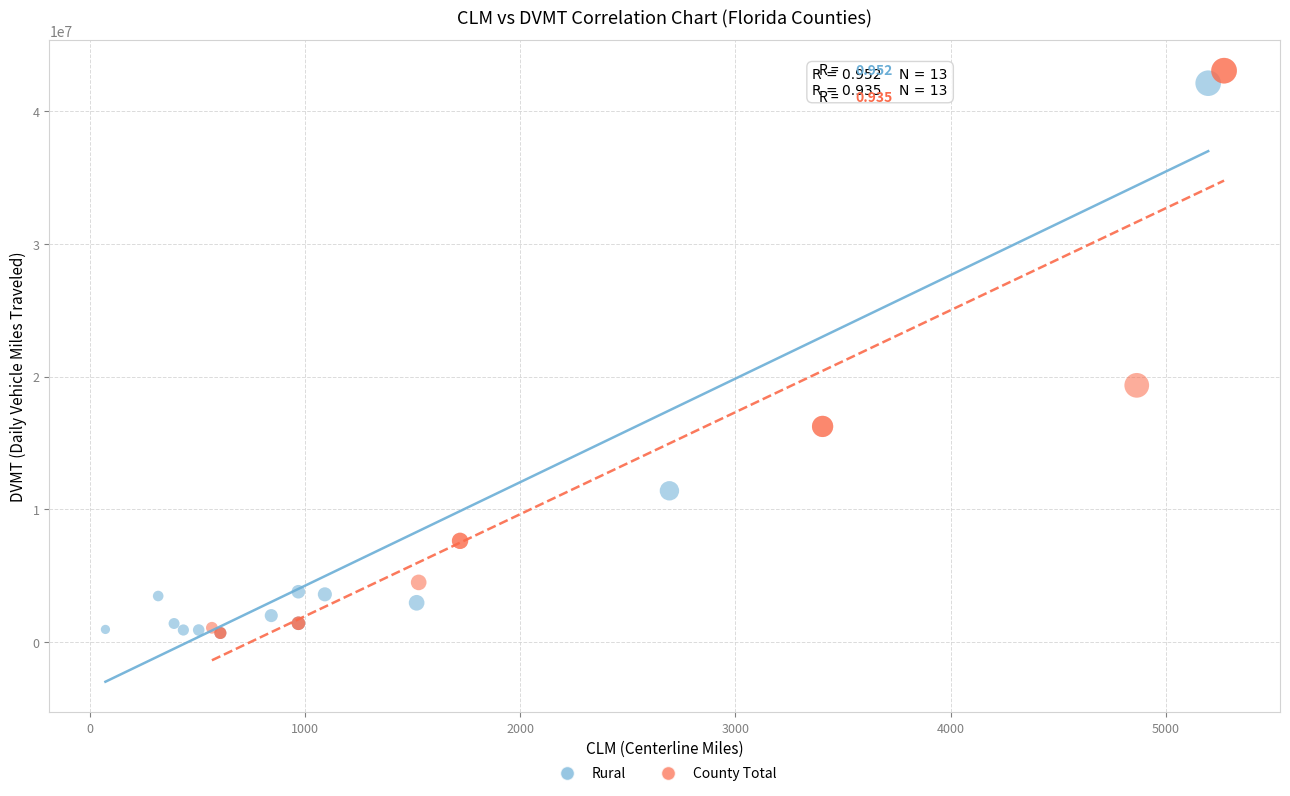

Which series has the largest Y range (max minus min)?

County Total